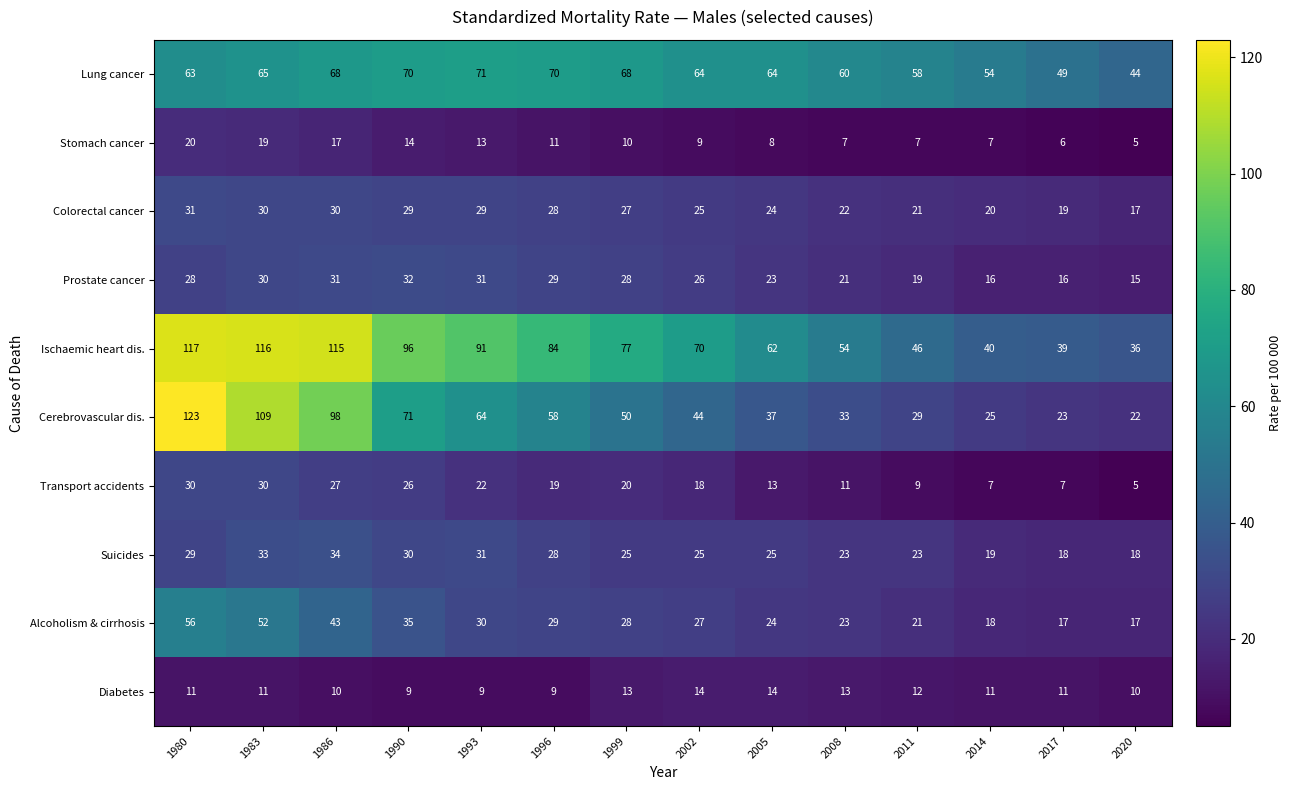

What is the spread (max minus min) of values at 1980?

112